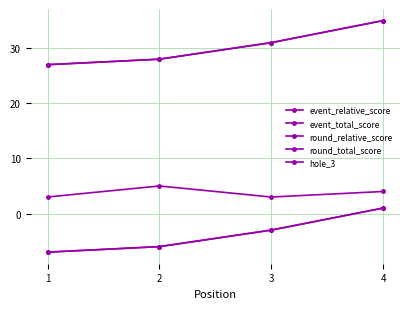

Is this an area chart (filled region under the line)?

No